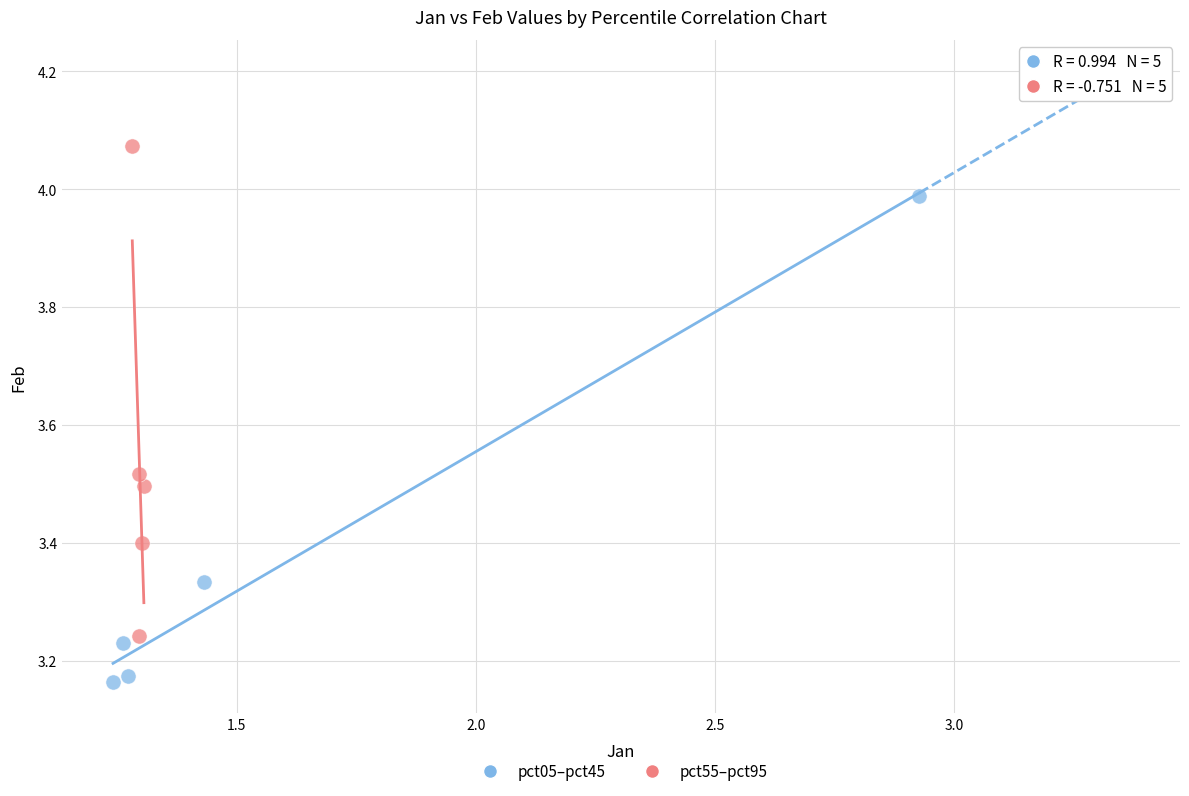

Which series reaches the maximum Y coordinate?

pct55–pct95